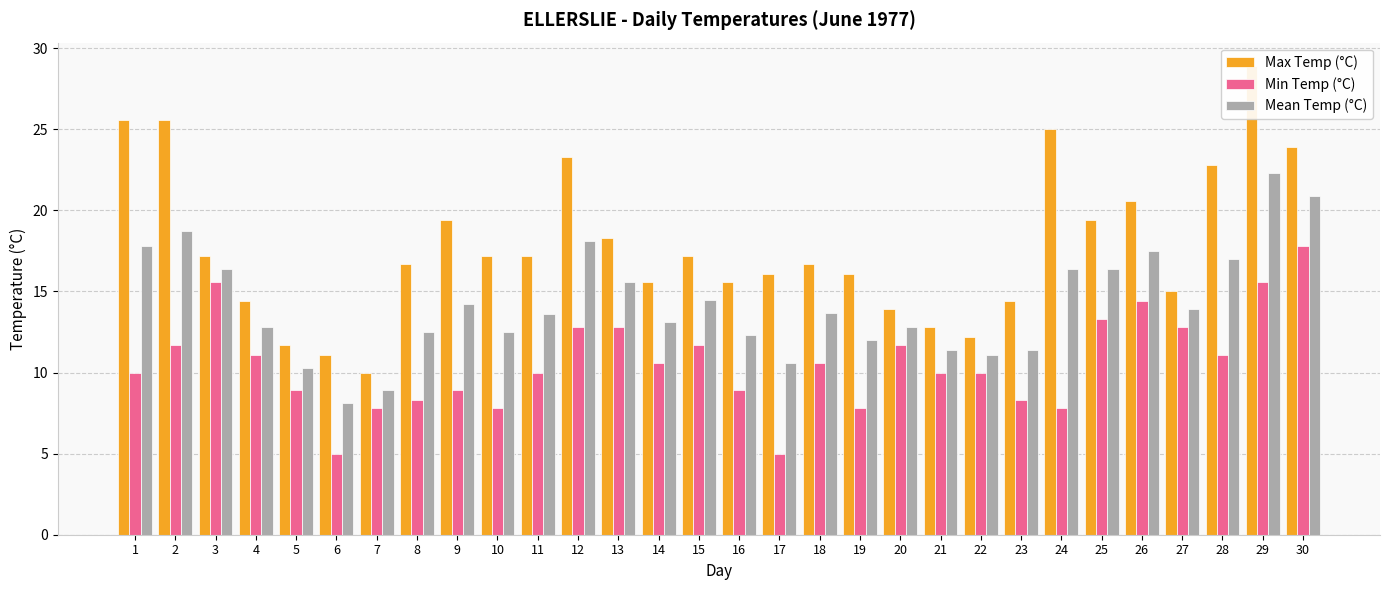

Which series changed the most between 7 and 20?

Max Temp (°C)